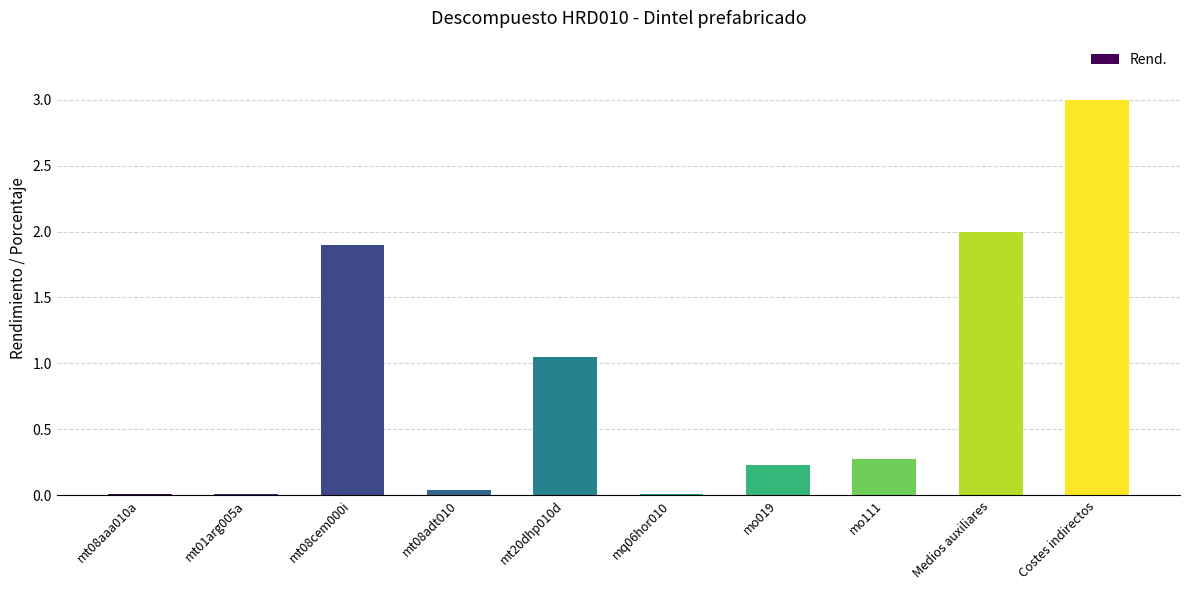

Where is the data nearest to the value 1?

mt20dhp010d